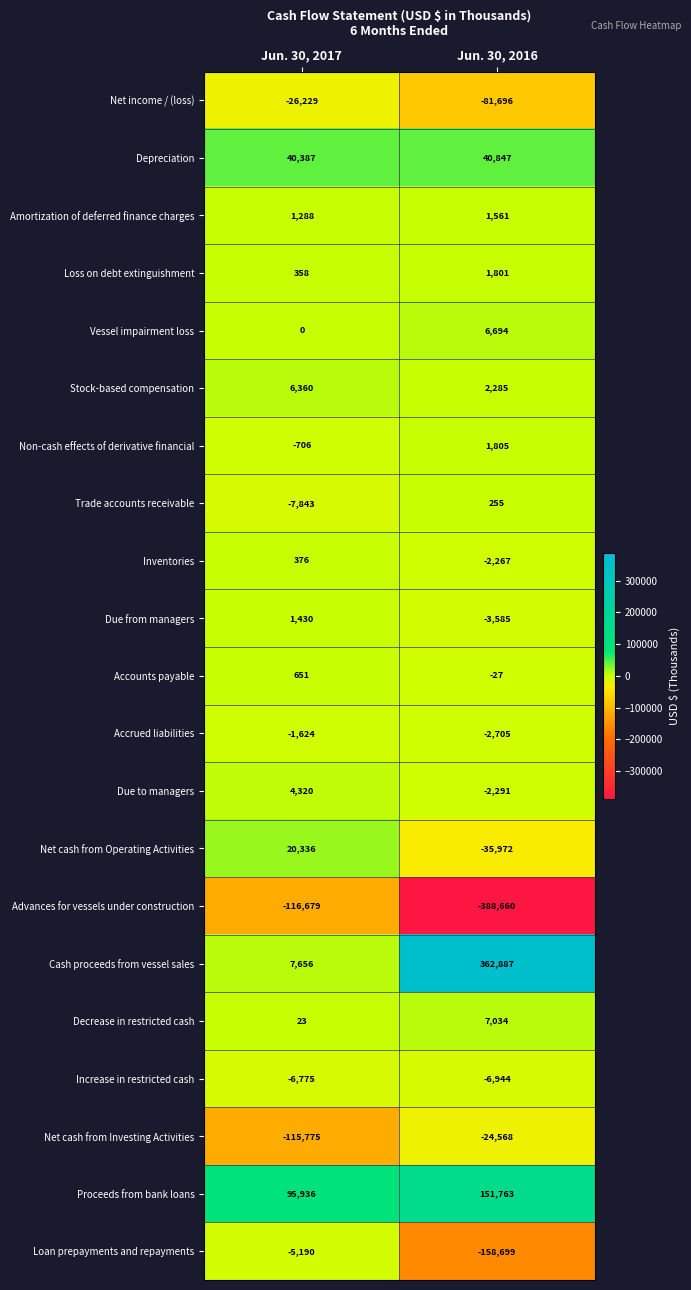

True or false: Net cash from Operating Activities has a value of 32644 at Jun. 30, 2017.

False